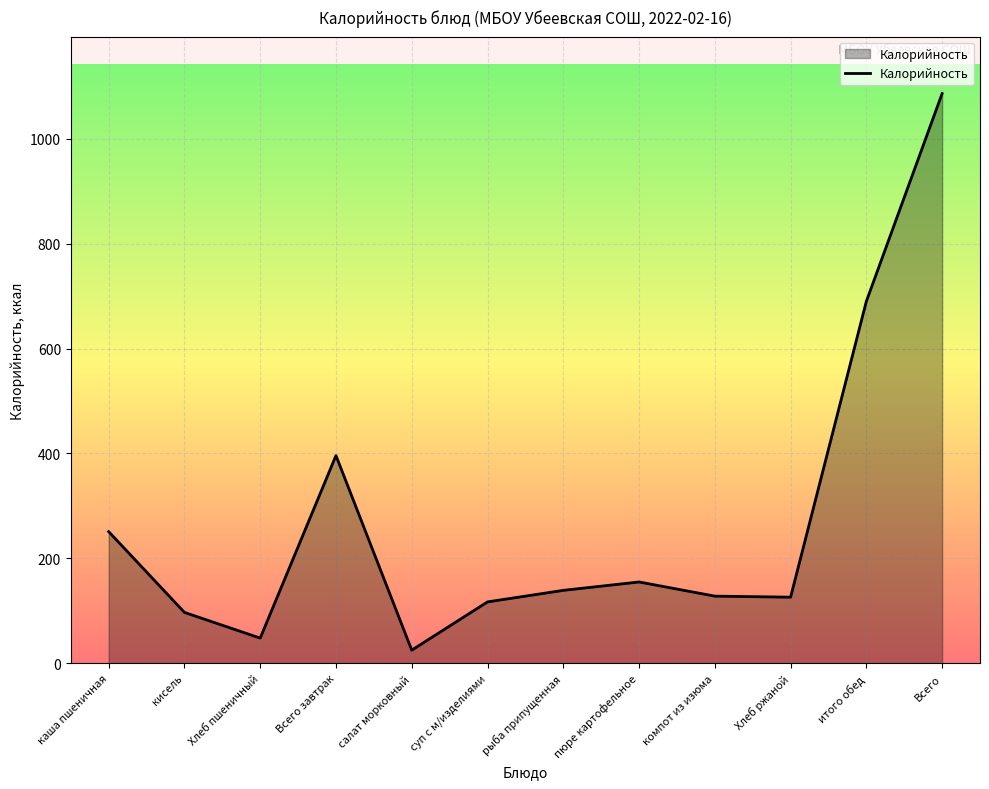

What is the sum of all values?

3258